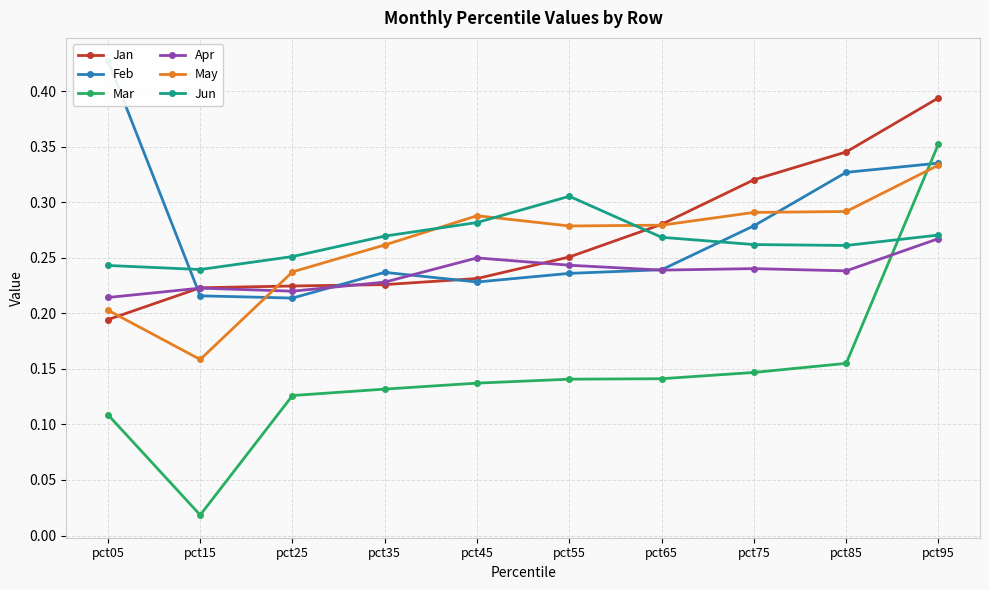

What are all the series names shown in the legend?

Jan, Feb, Mar, Apr, May, Jun